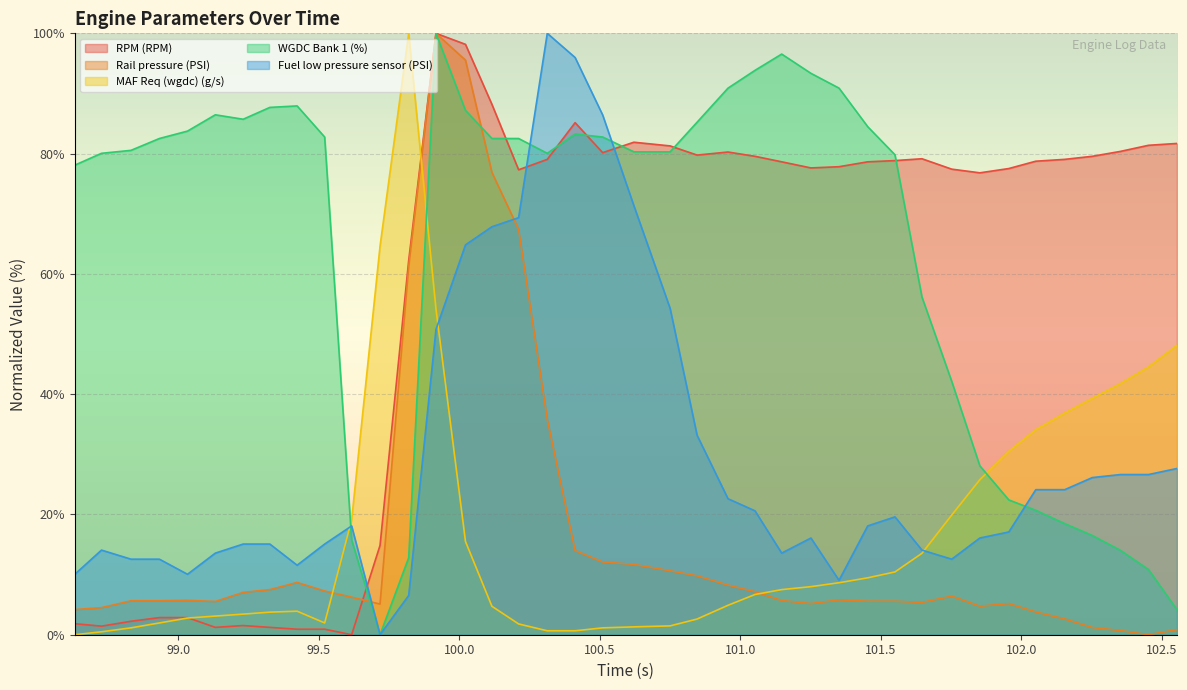

What is the maximum value for MAF Req (wgdc) (g/s)?

100.0